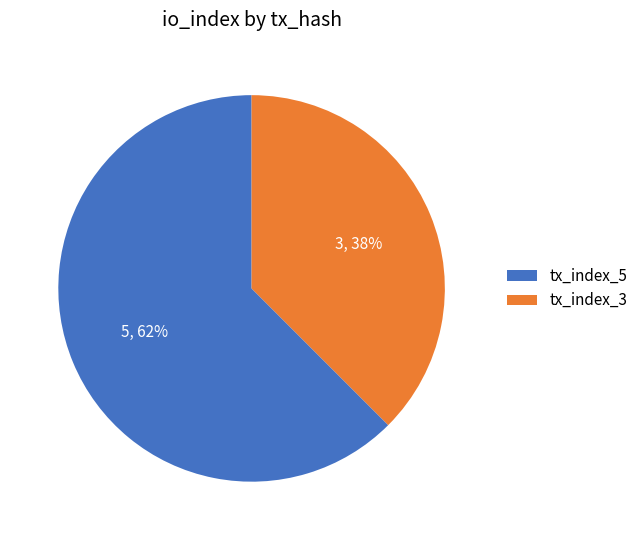

To the nearest percent, what percentage of the pie is tx_index_3?

38%